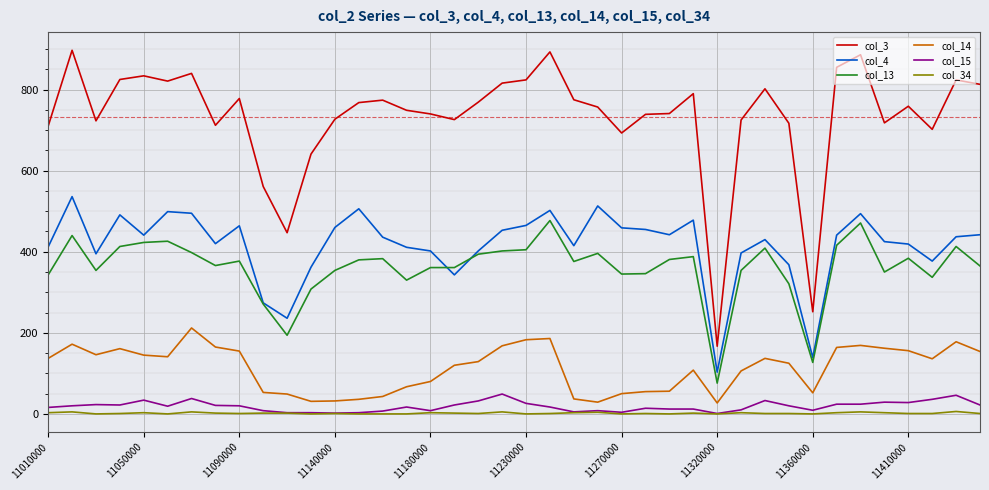

True or false: col_14 and col_15 intersect in this chart.

False